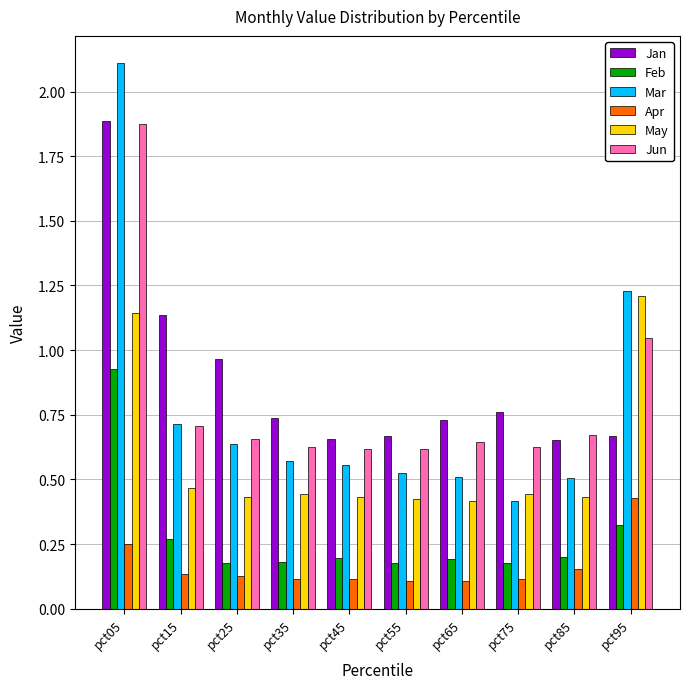

At how many categories does at least one series exceed 1?

3